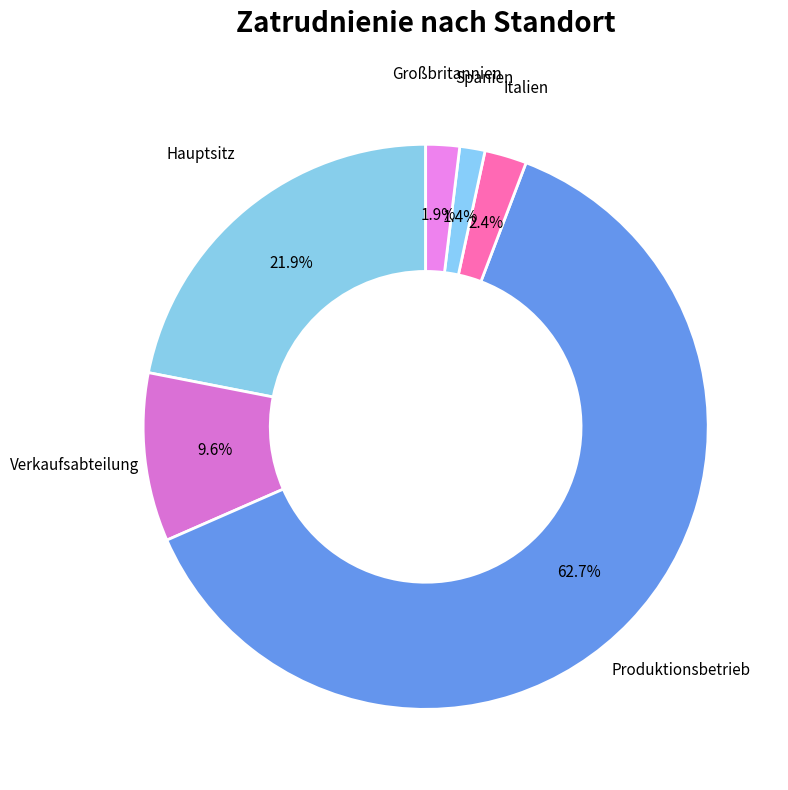

To the nearest percent, what is the average slice percentage?

17%